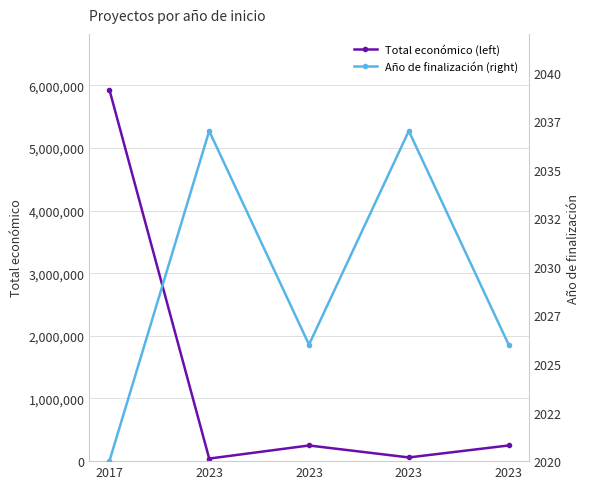

Reading left to right, what are all the values shown in this chart?

Total económico (left): 5930502	40876	250000	59106	250000
Año de finalización (right): 2020	2037	2026	2037	2026